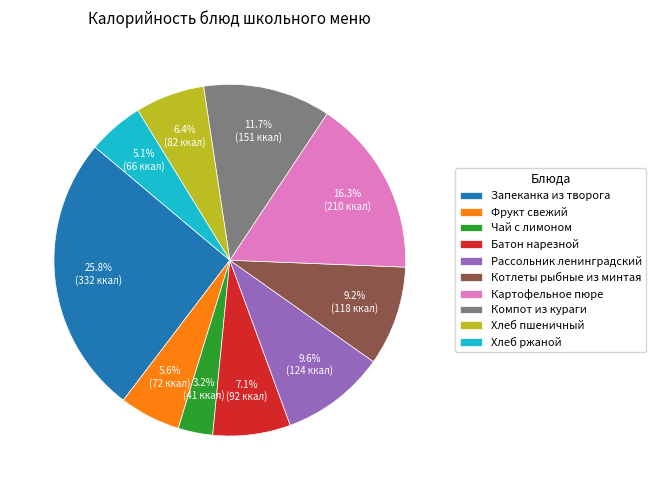

The Хлеб ржаной slice represents 5% of the pie. True or false?

True